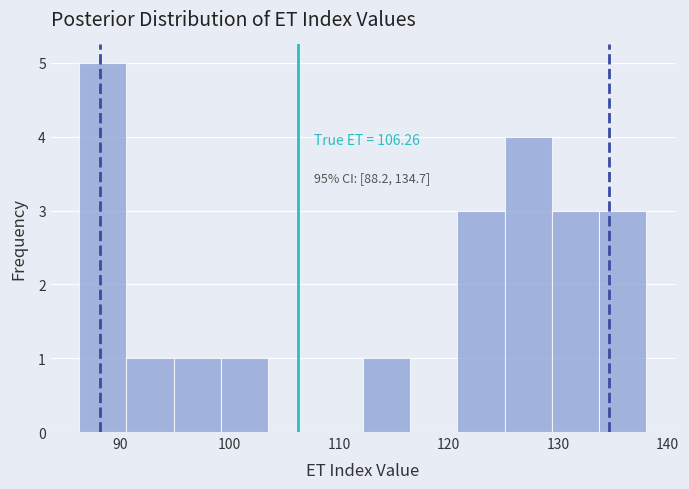

Over which range of the x-axis is the bar tallest?

86 to 91